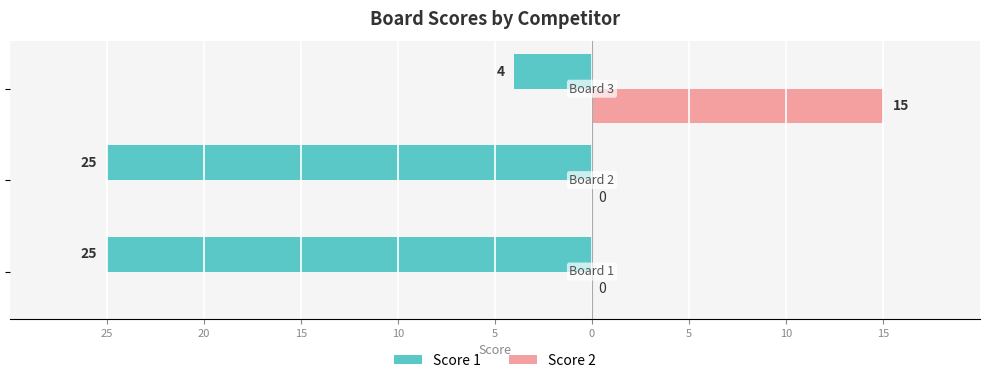

Reading left to right, list all the values displayed in this chart.

Score 1: 25=-25	20=-25	15=-4
Score 2: 25=0	20=0	15=15